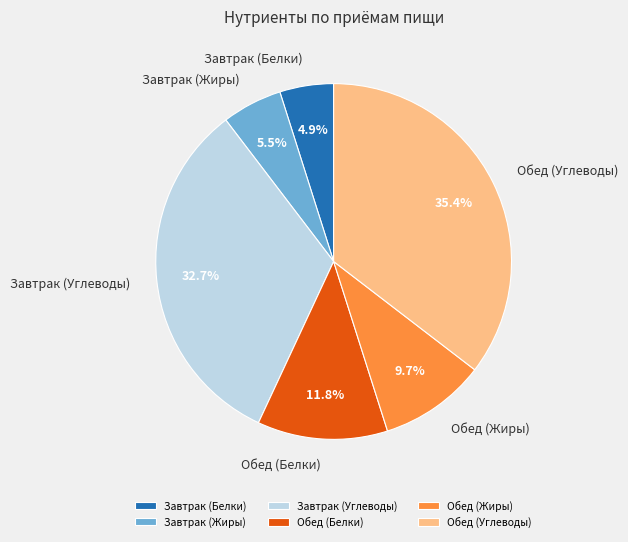

How many segments does this pie chart have?

6